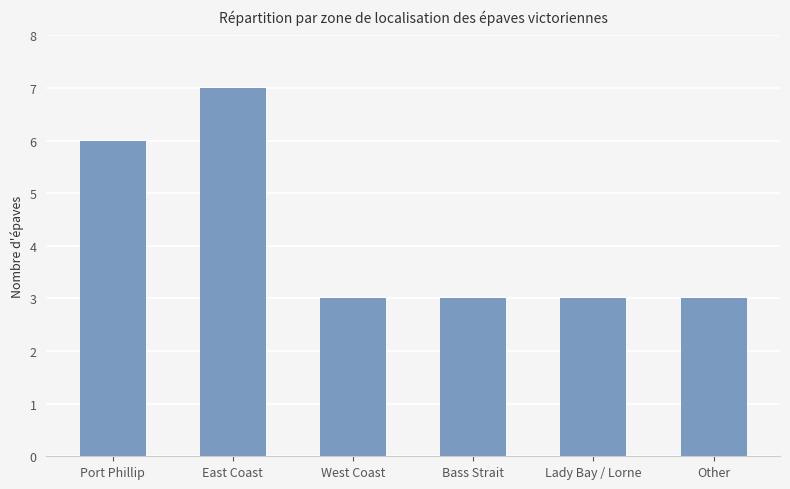

How many categories are shown in the chart?

6